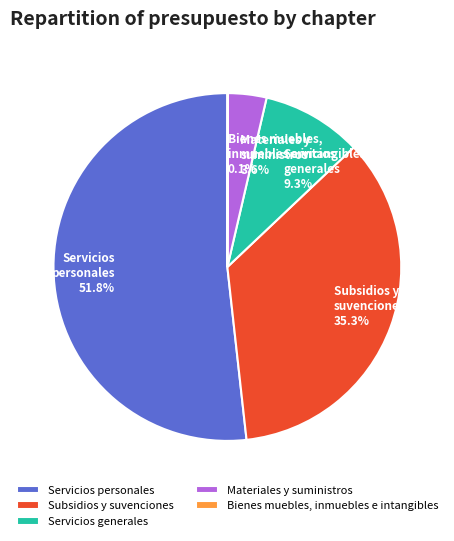

Approximately how many times larger is the value at Subsidios y suvenciones compared to Servicios personales?

0.7